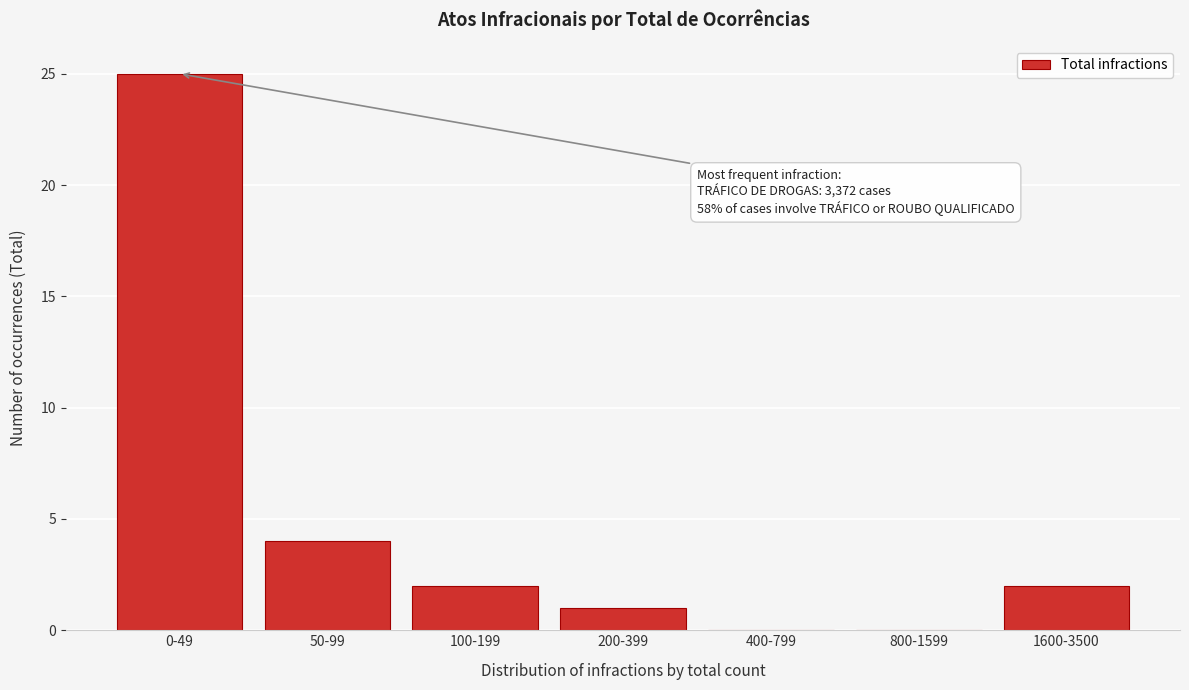

Reading right to left, transcribe all the data shown in this chart.

1600-3500=2	800-1599=0	400-799=0	200-399=1	100-199=2	50-99=4	0-49=25